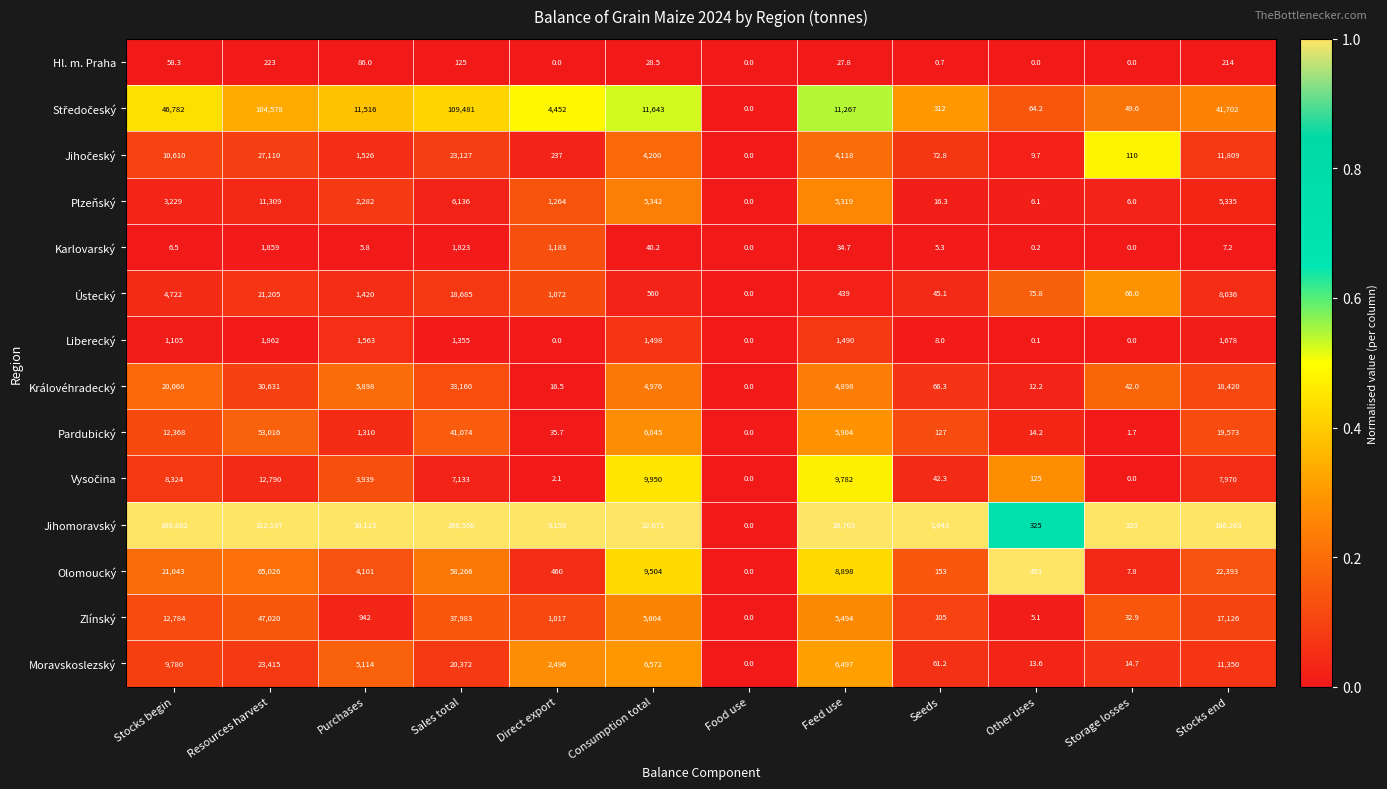

What is the sum of all Ústecký values?

56325.9